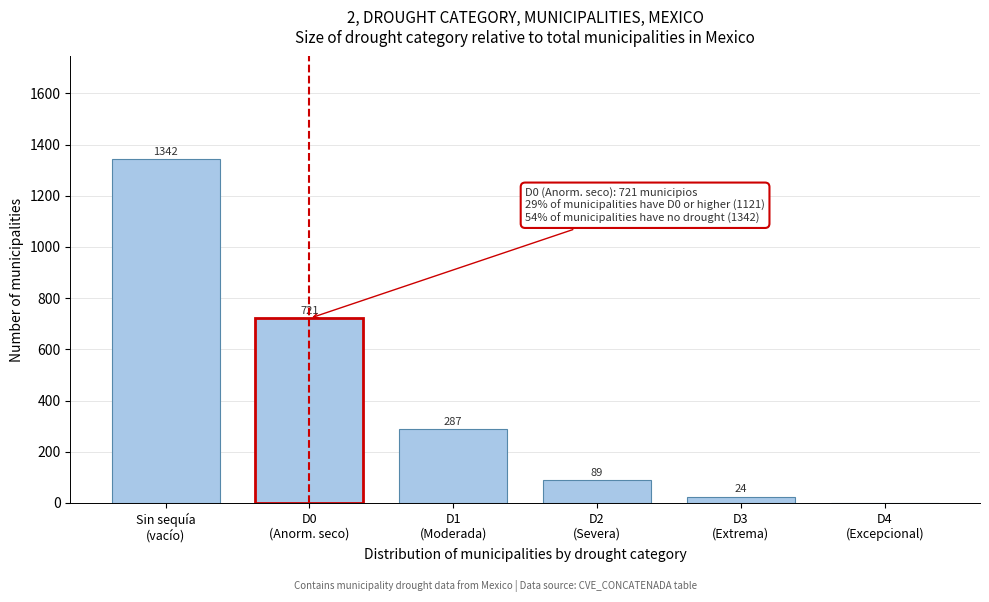

What is the maximum value shown in the chart?

1342